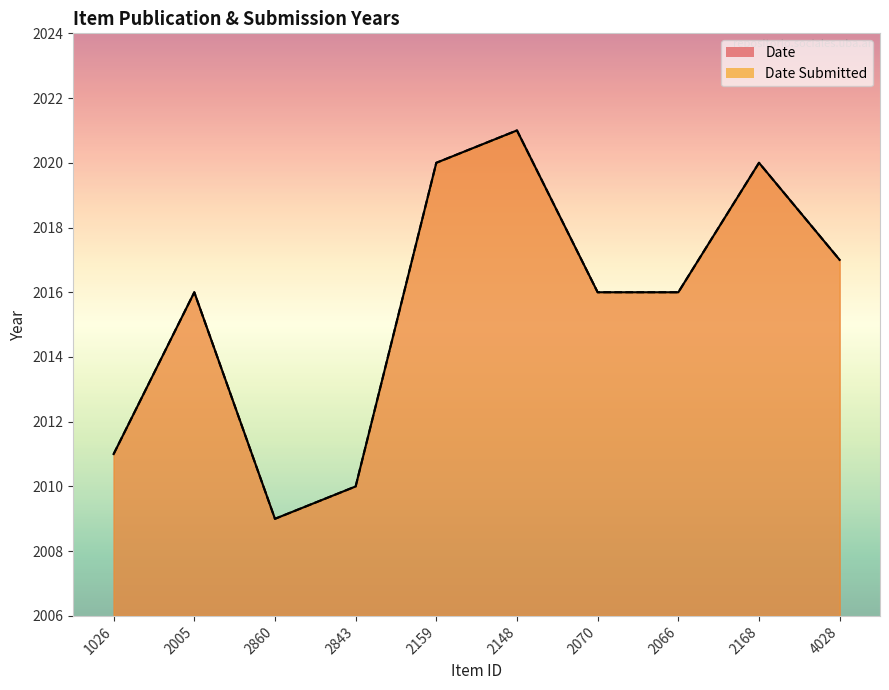

At which category does Date reach its first local valley?

2860